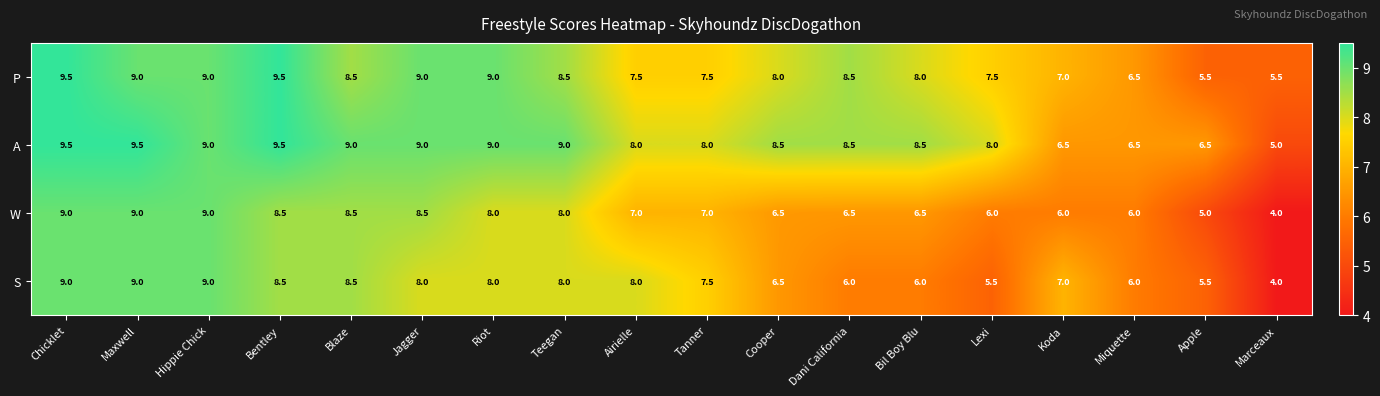

Is it true that P equals 9.0 at Maxwell?

True